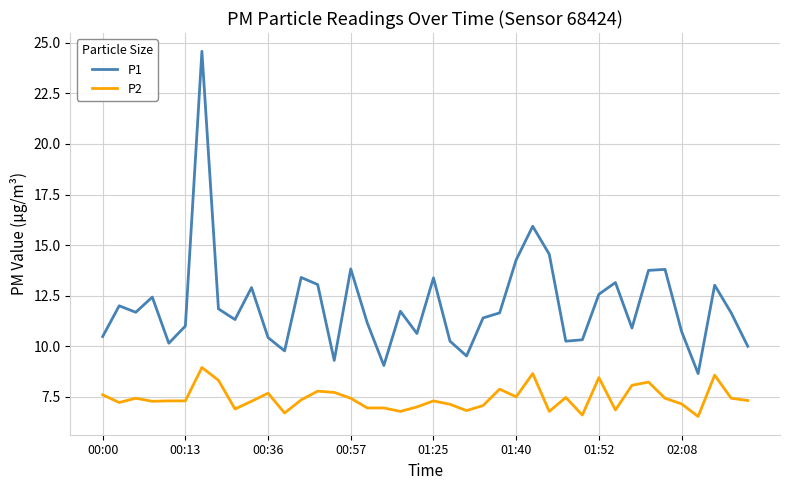

Which series has the largest total across all categories?

P1